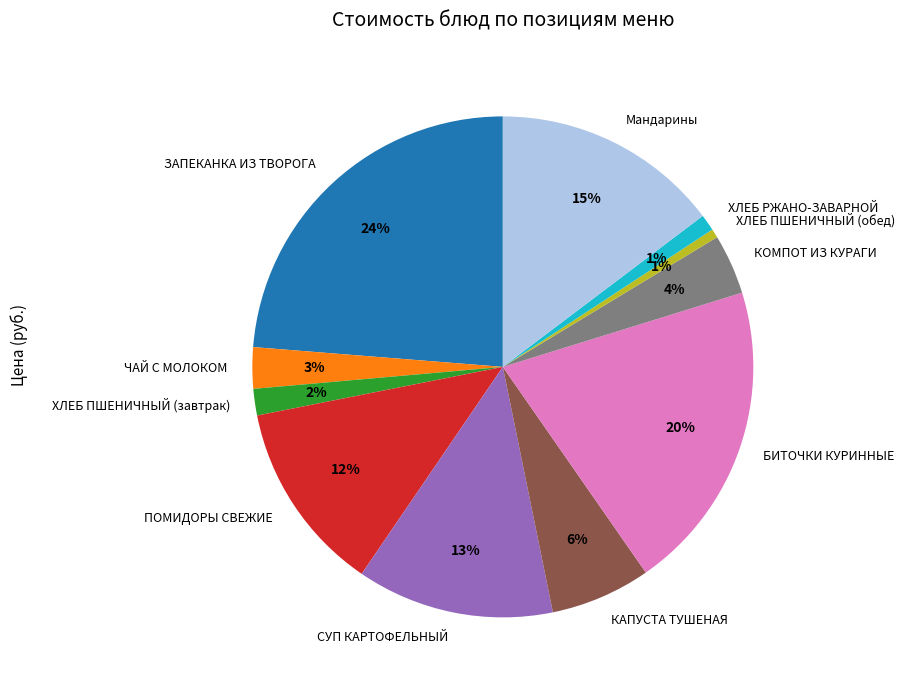

Is there a majority slice in this chart?

No